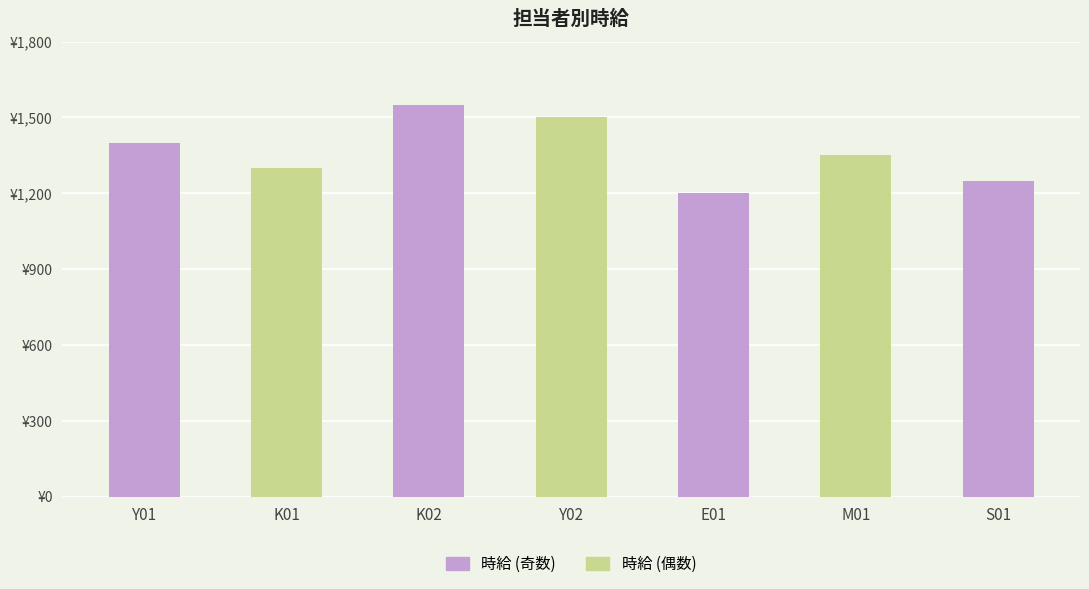

At which category does the chart reach its peak across all series?

K02